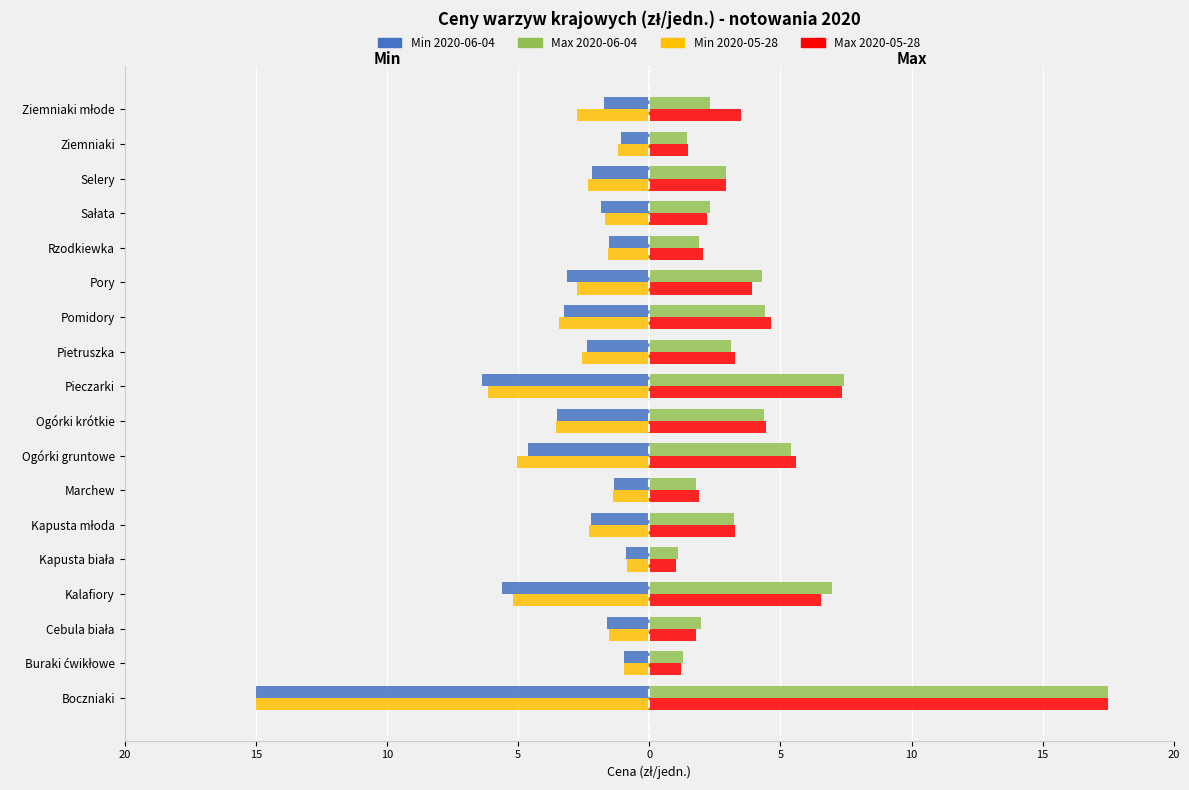

What is the smallest value displayed?

-15.0